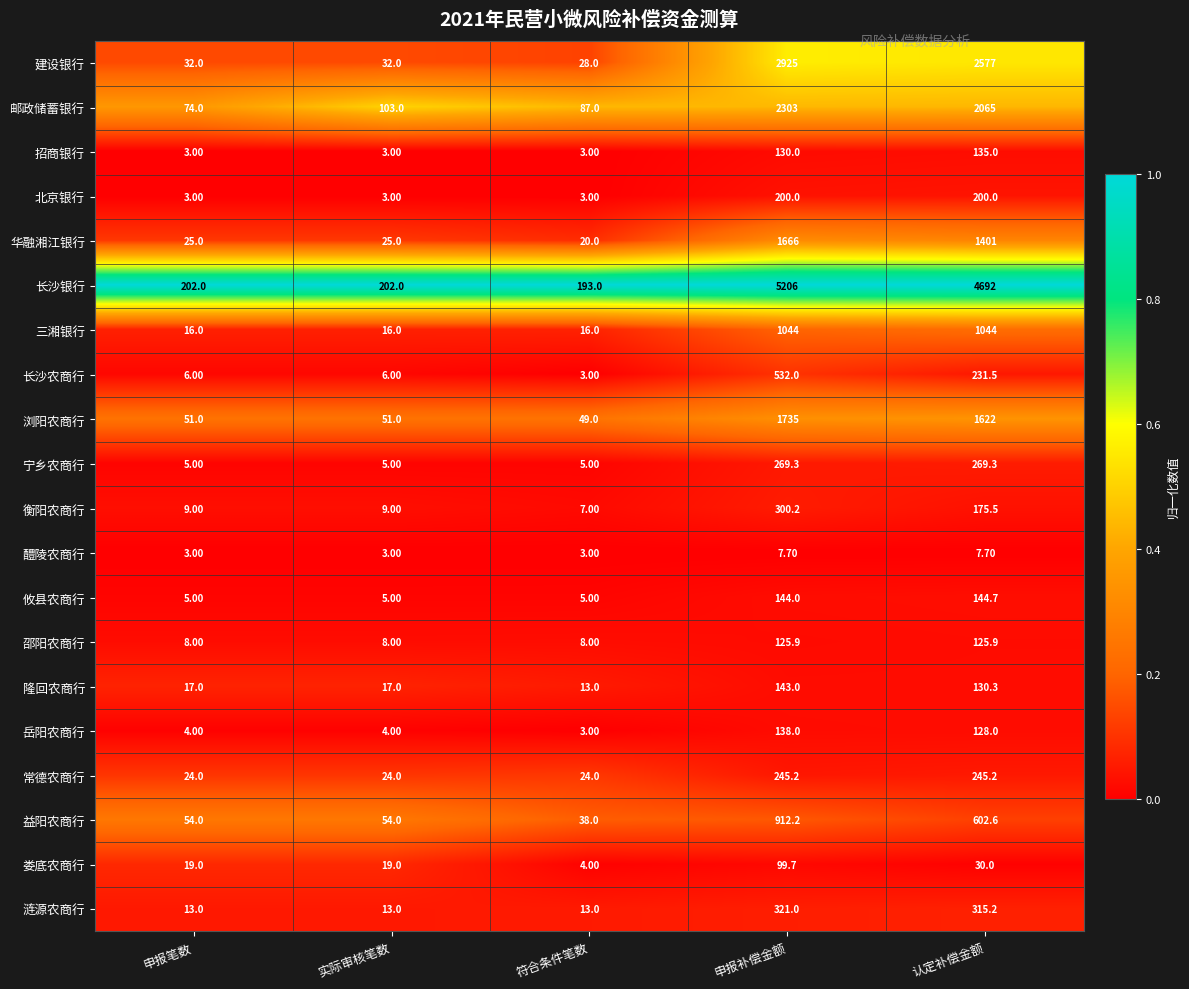

At which category is the sum across all series the highest?

申报补偿金额